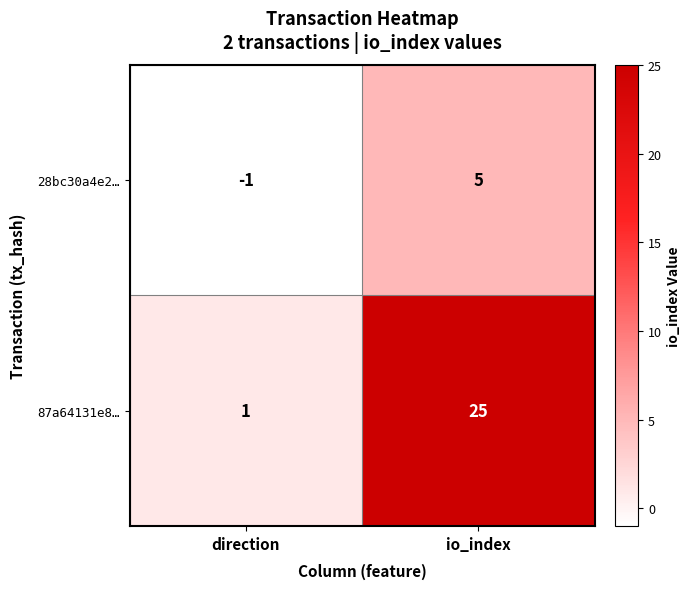

List the series in order of their overall mean, lowest first.

28bc30a4e2…, 87a64131e8…